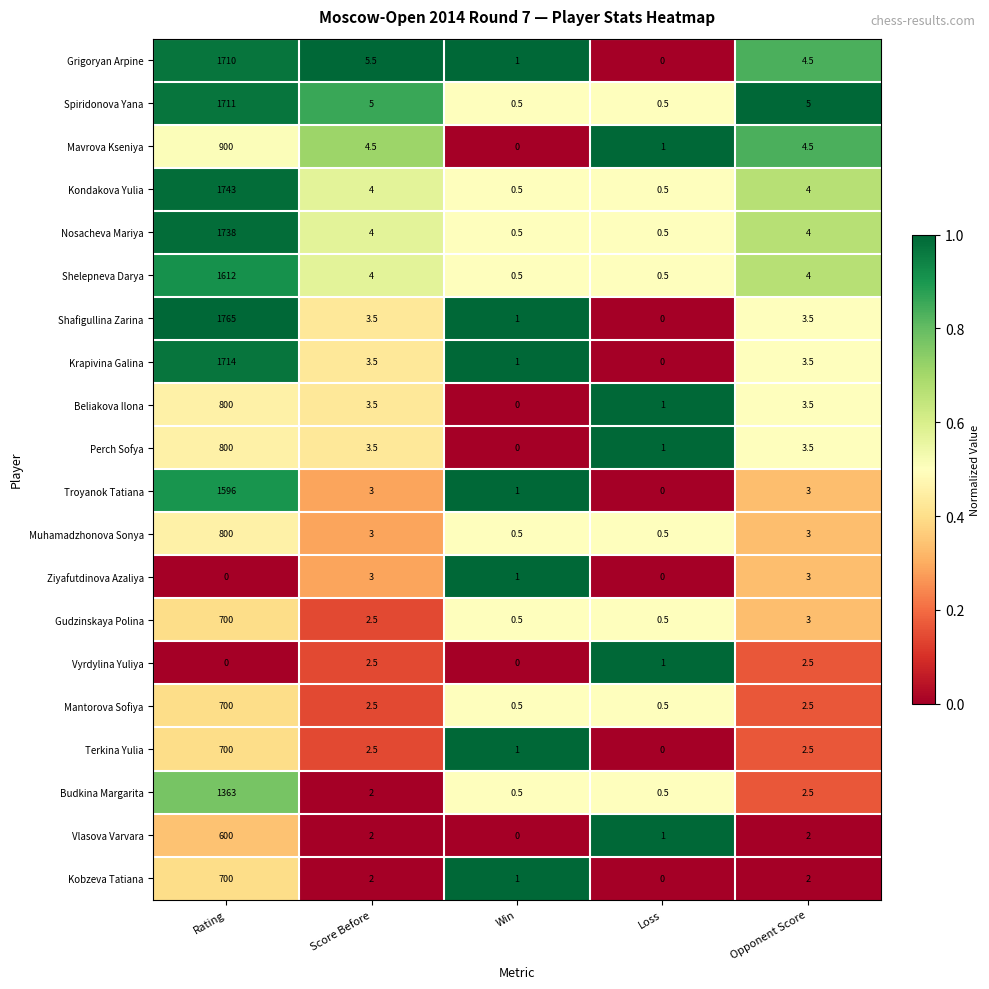

What is the average value of the Shelepneva Darya series?

324.2